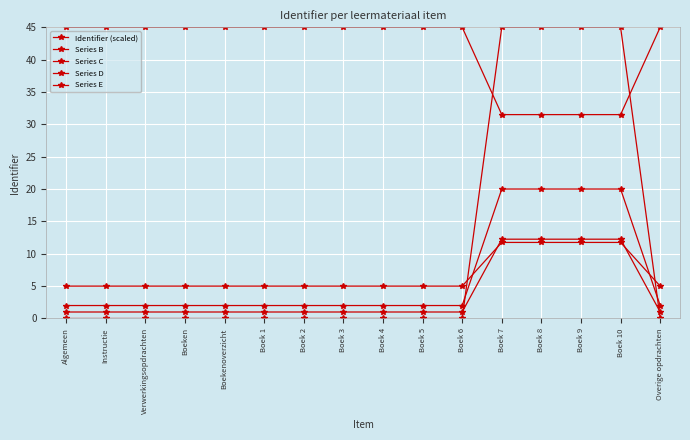

How many lines are shown in the chart?

5